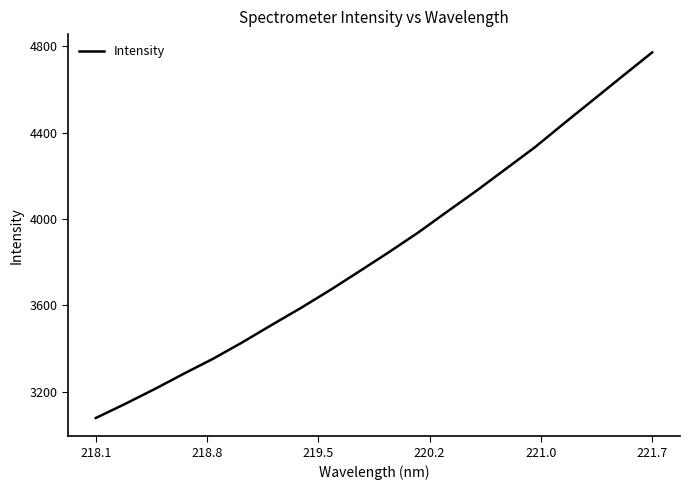

How many lines are shown in the chart?

1